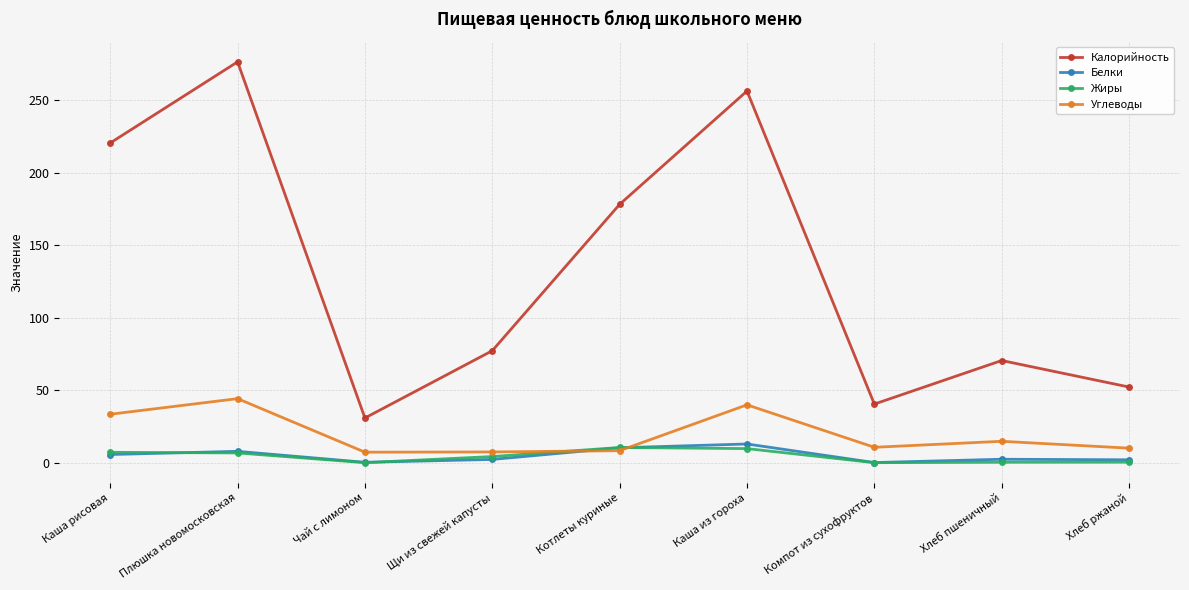

Is it true that Калорийность equals 256.5 at Каша из гороха?

True